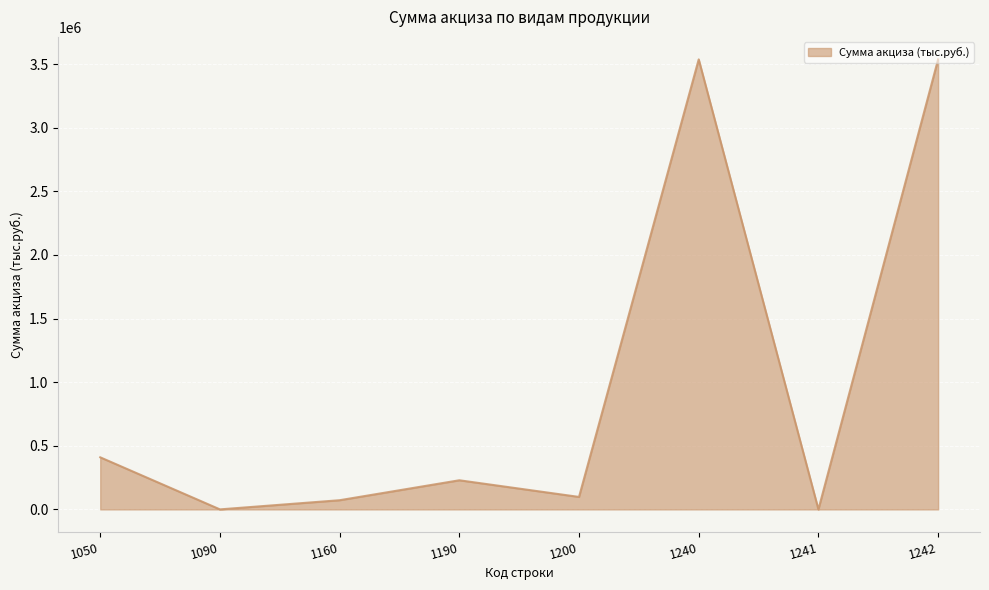

Where is the first local maximum?

1190